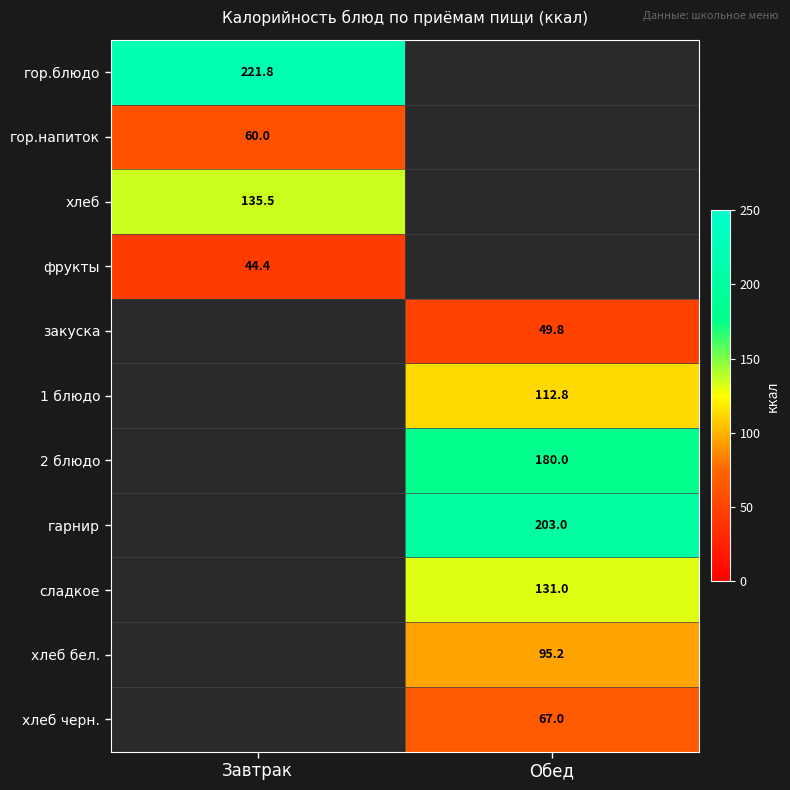

Is the value of гор.напиток at Завтрак greater than the value of хлеб бел. at Обед?

No